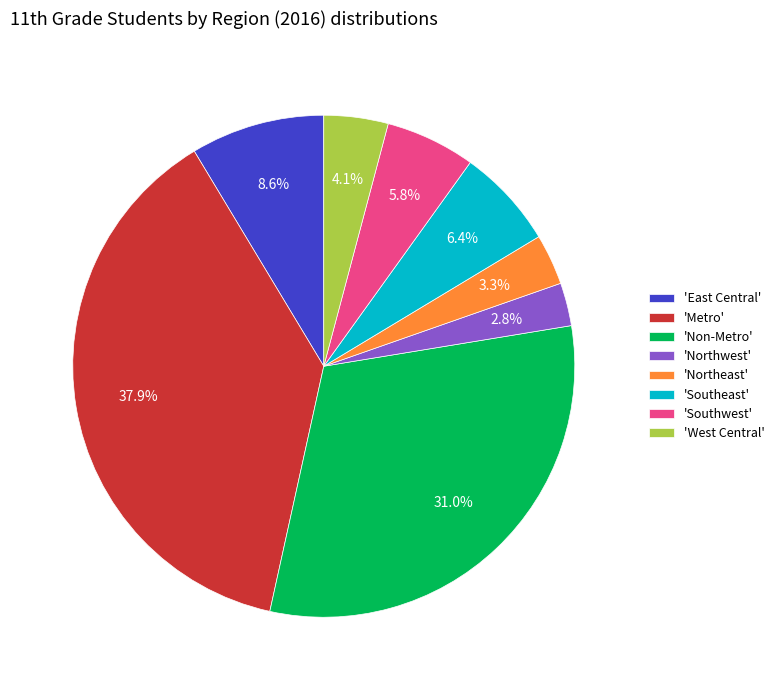

Which has a higher value, 'Non-Metro' or 'Southeast'?

'Non-Metro'